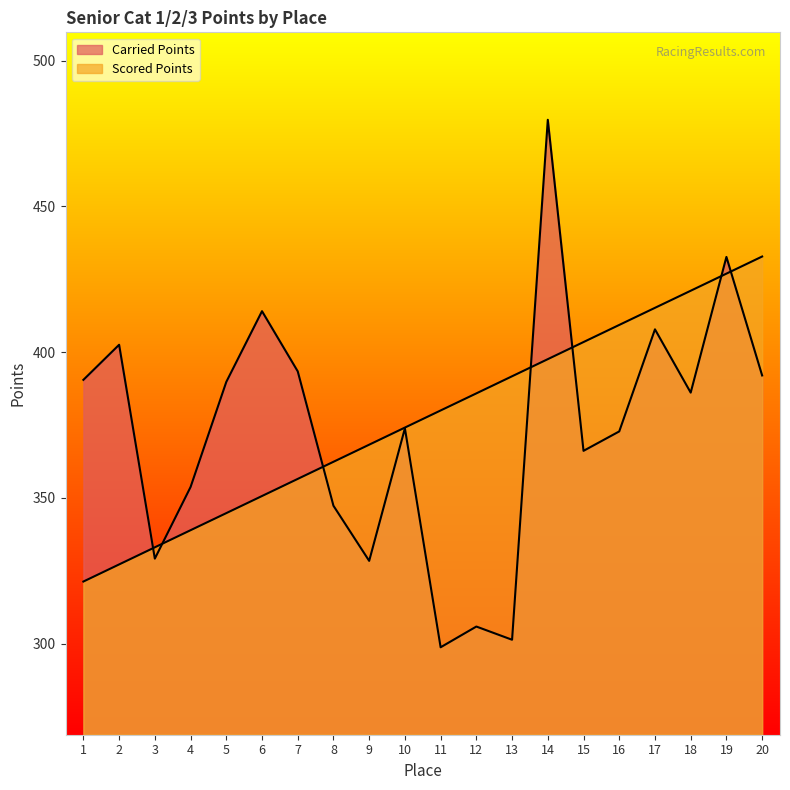

What is the difference between the Carried Points values at 7 and 15?

27.3